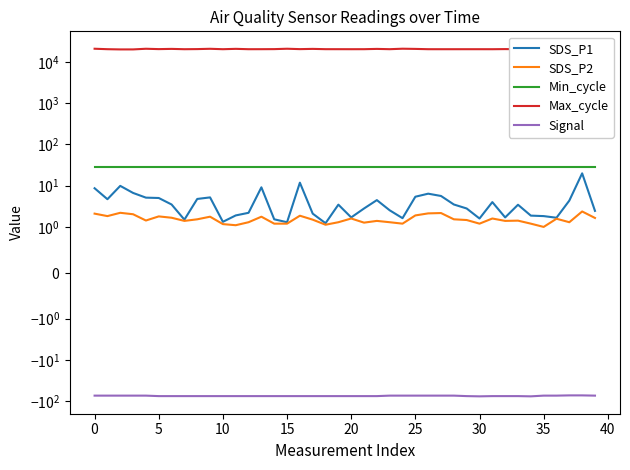

At which category is the sum across all series the highest?

24